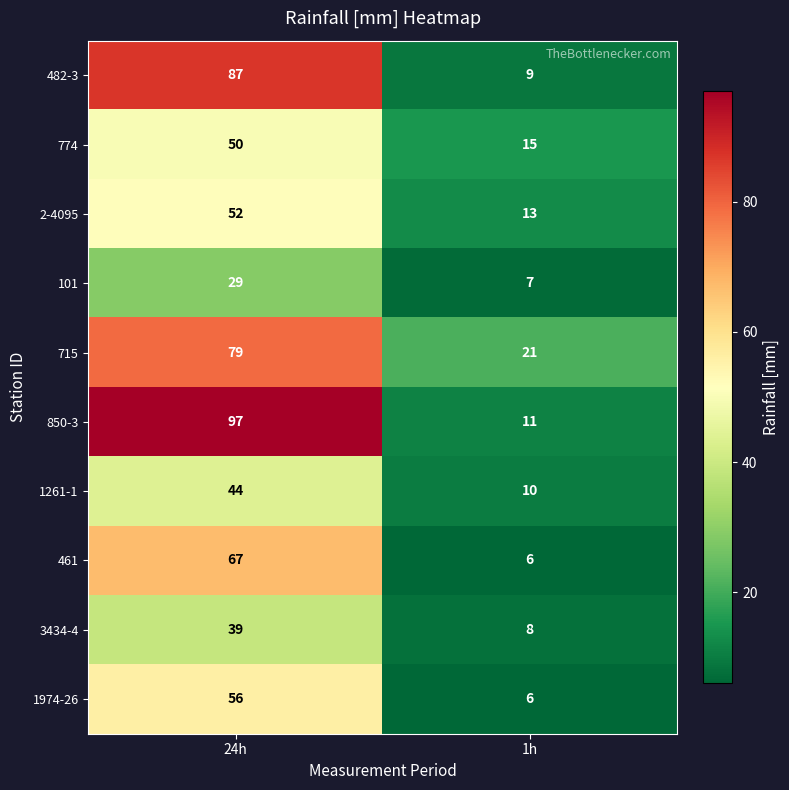

What is the average value of the 715 series?

50